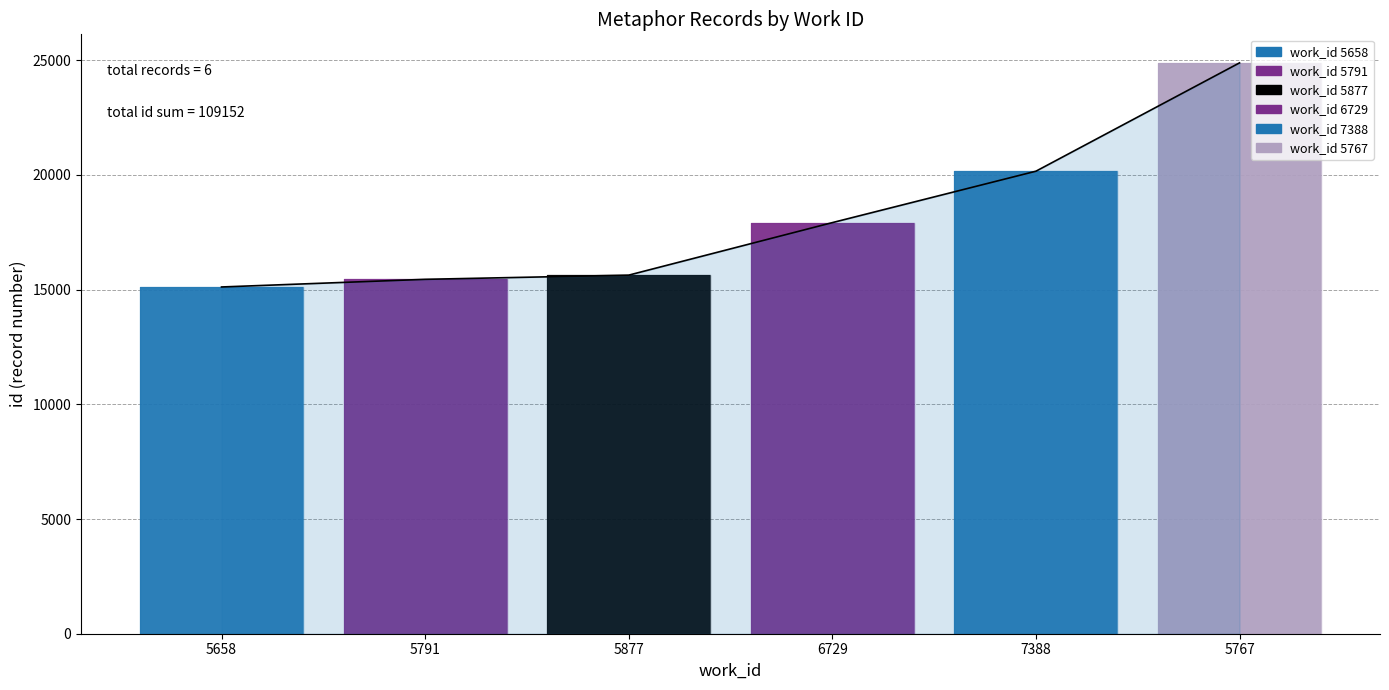

What is the sum of the values at 5791 and 5767?

40329